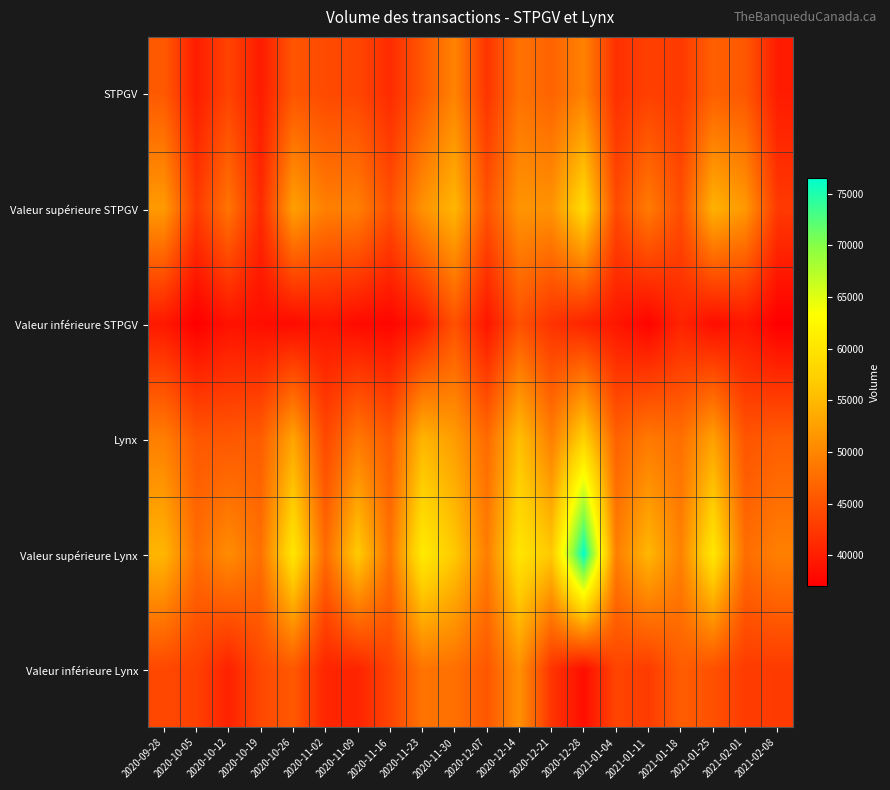

What is the spread (max minus min) of values at 2021-02-08?

12388.6